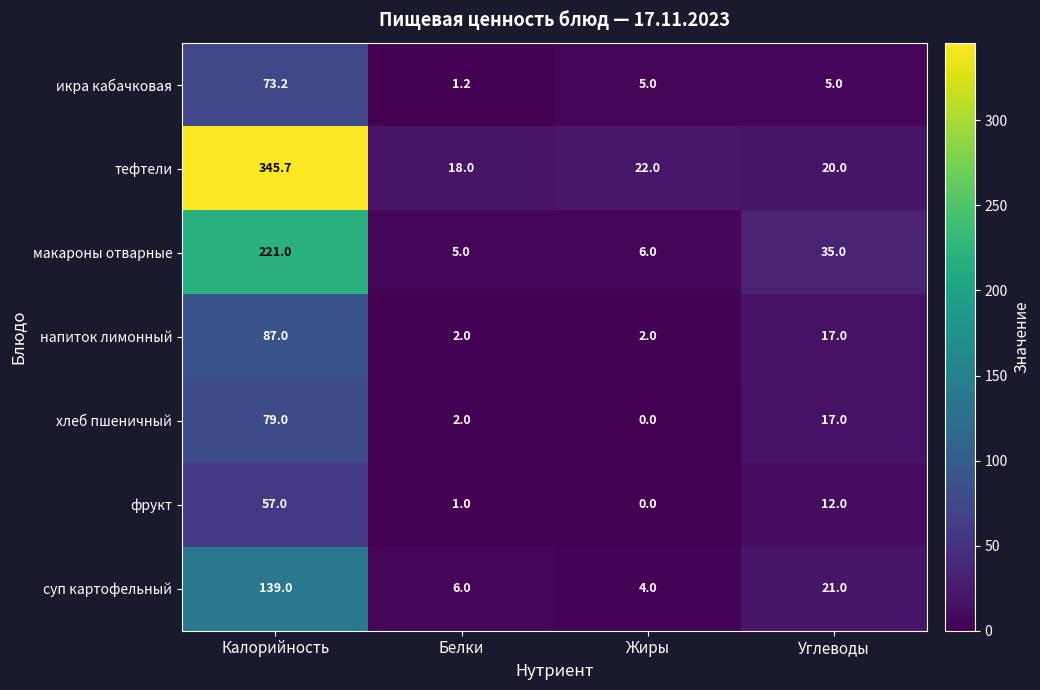

Which category has the lowest value in the икра кабачковая series?

Белки